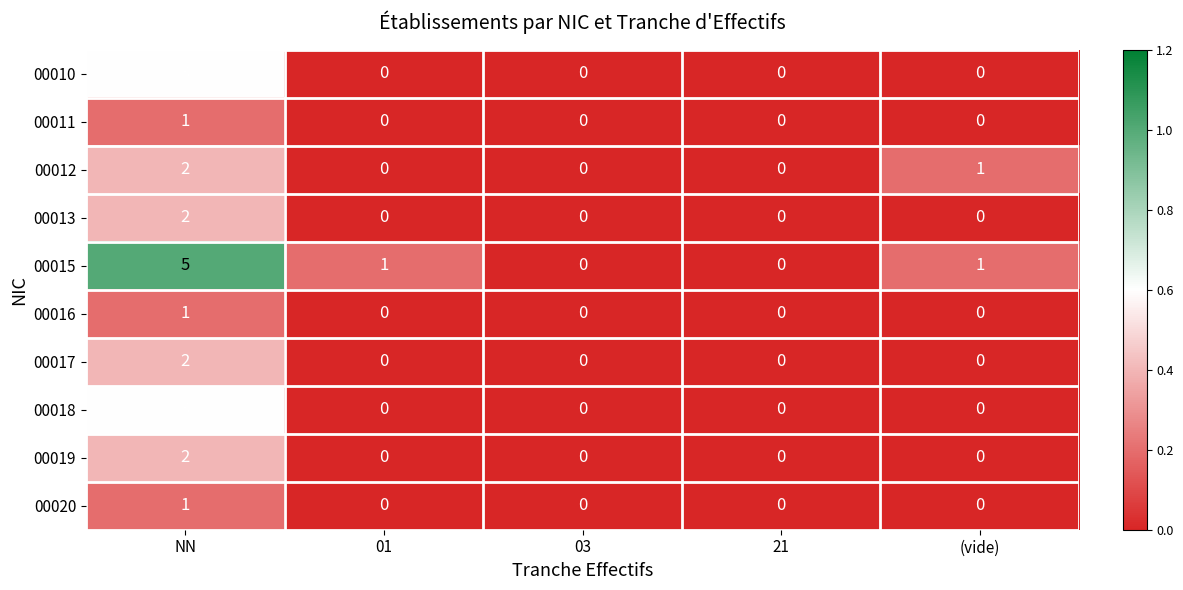

What is the greatest value displayed?

5